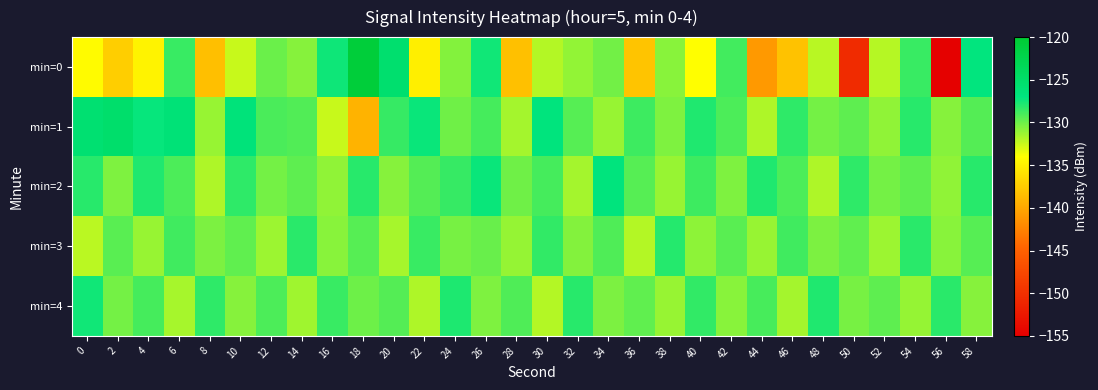

Which series has the widest spread of values?

min=0